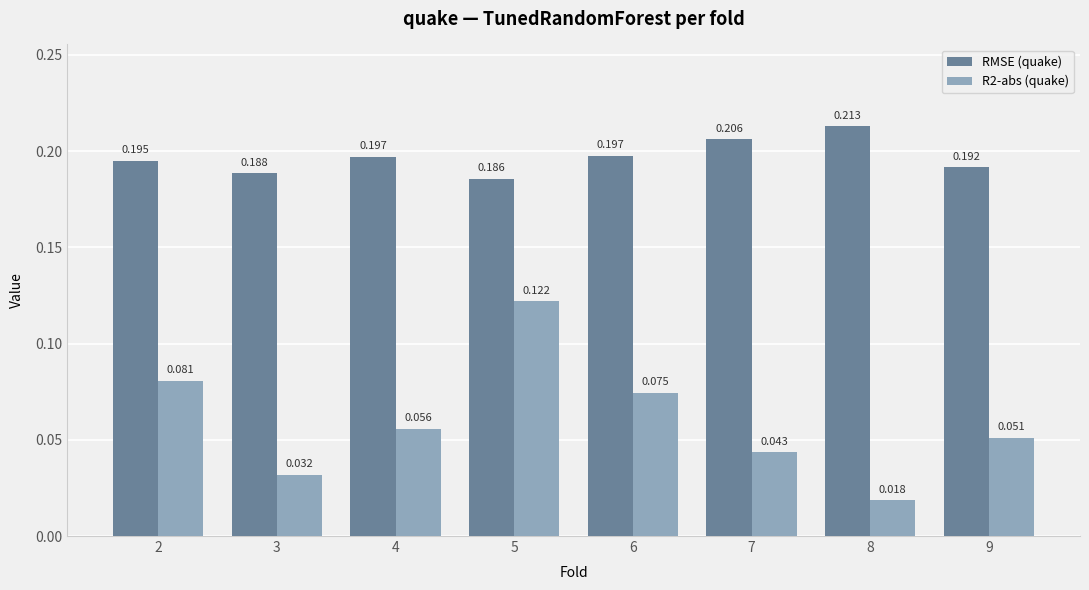

At which label does RMSE (quake) reach its minimum?

5